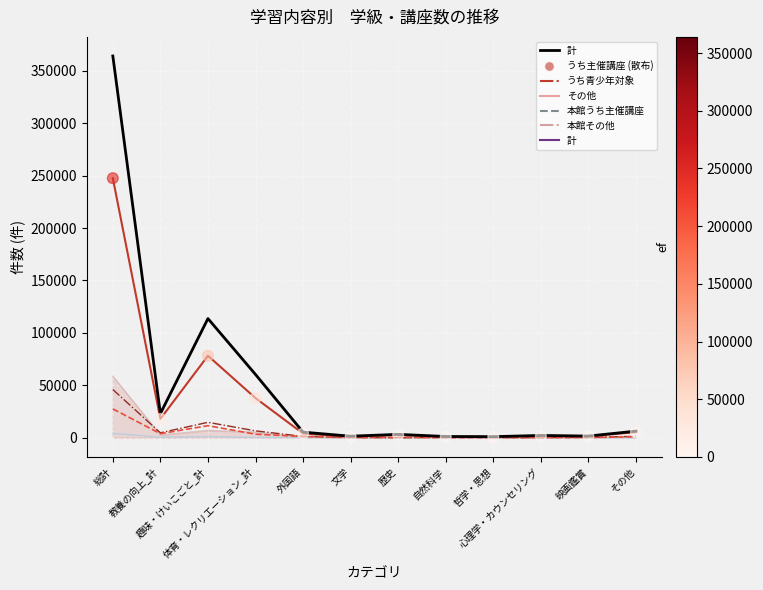

What is the maximum value shown in the chart?

363968